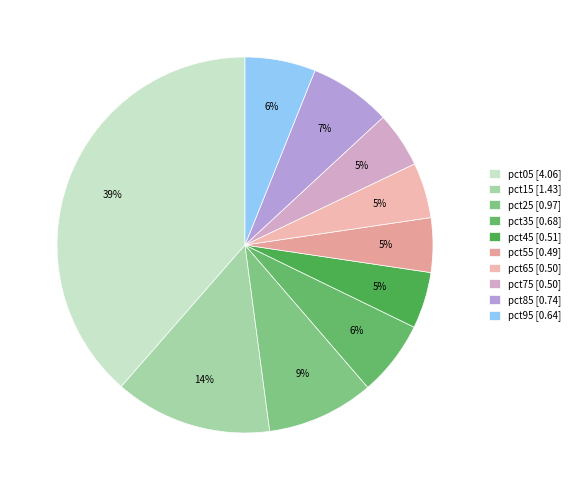

Combined, do pct95 and pct15 account for over 50%?

No